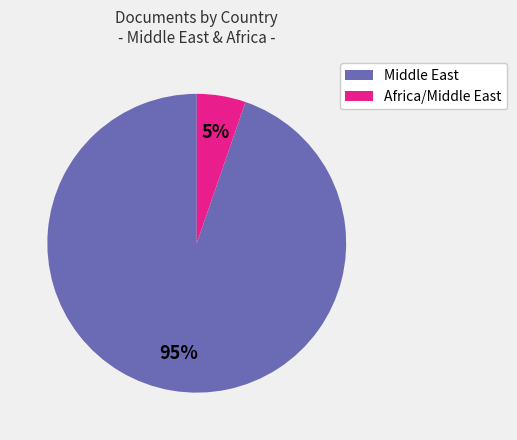

To the nearest percent, what is the average slice percentage?

50%